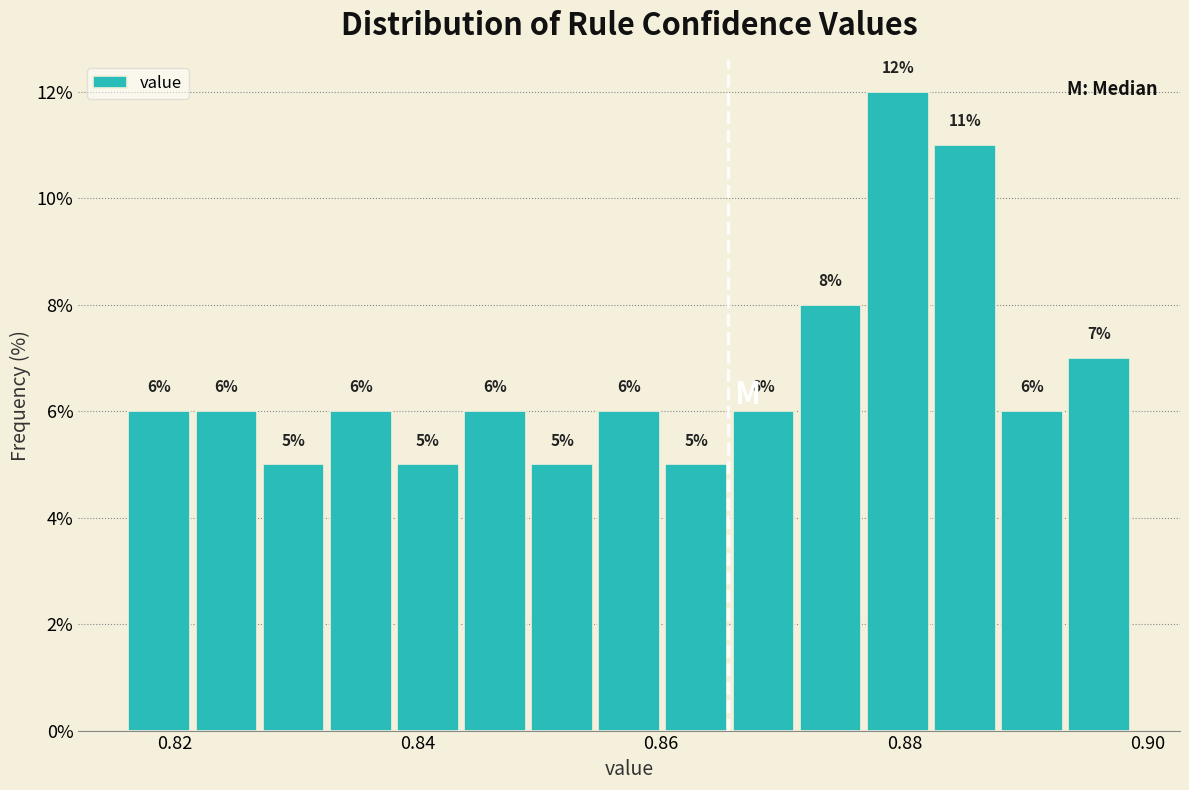

Read against the x-axis, roughly where is the centre of the tallest bar?

0.880